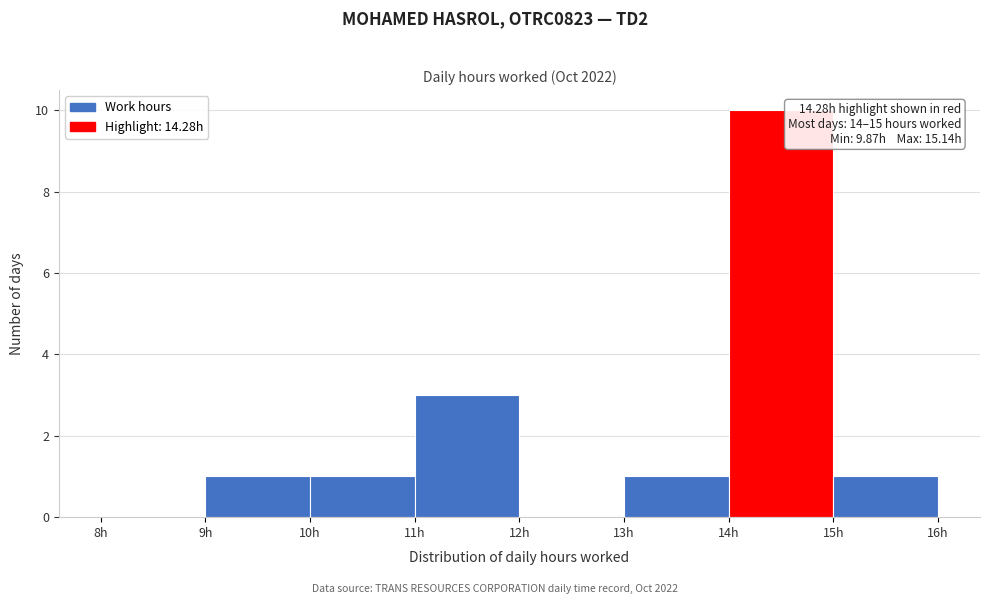

Which range on the x-axis has the tallest bar?

14 to 15